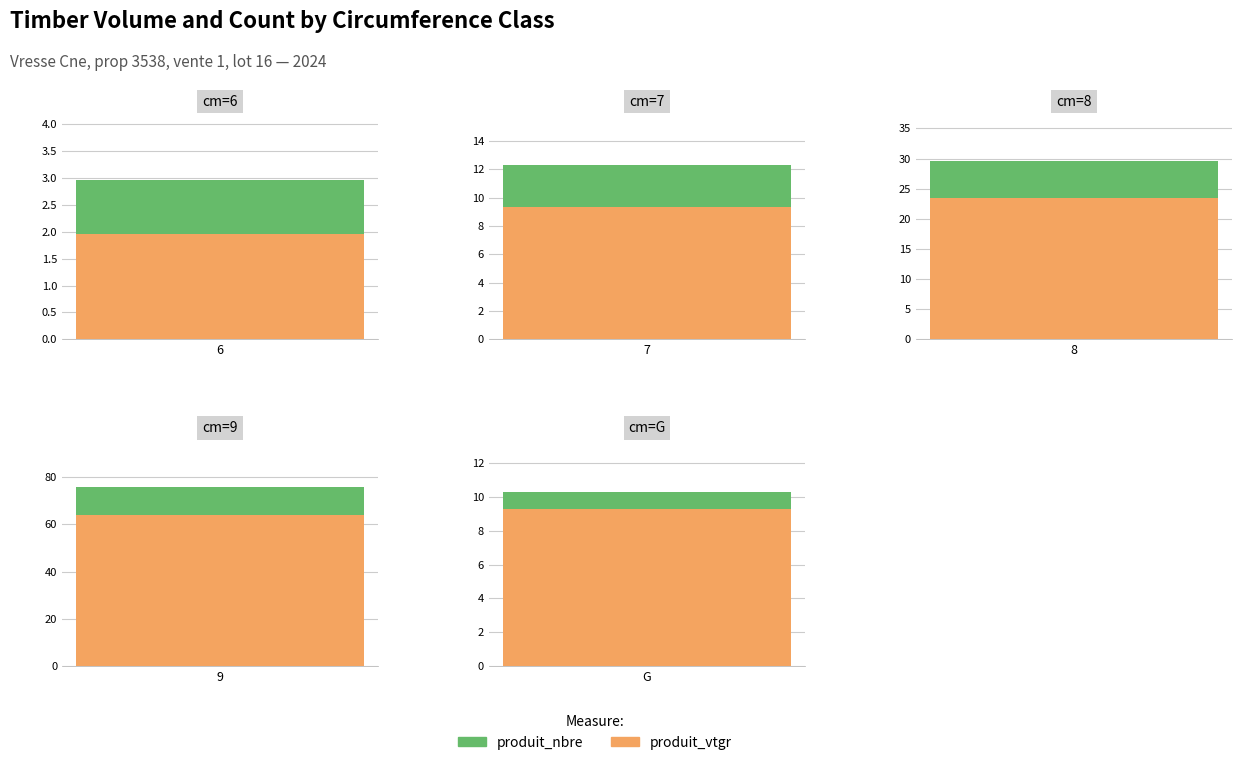

What is the total value across all series at cm=G?

10.3